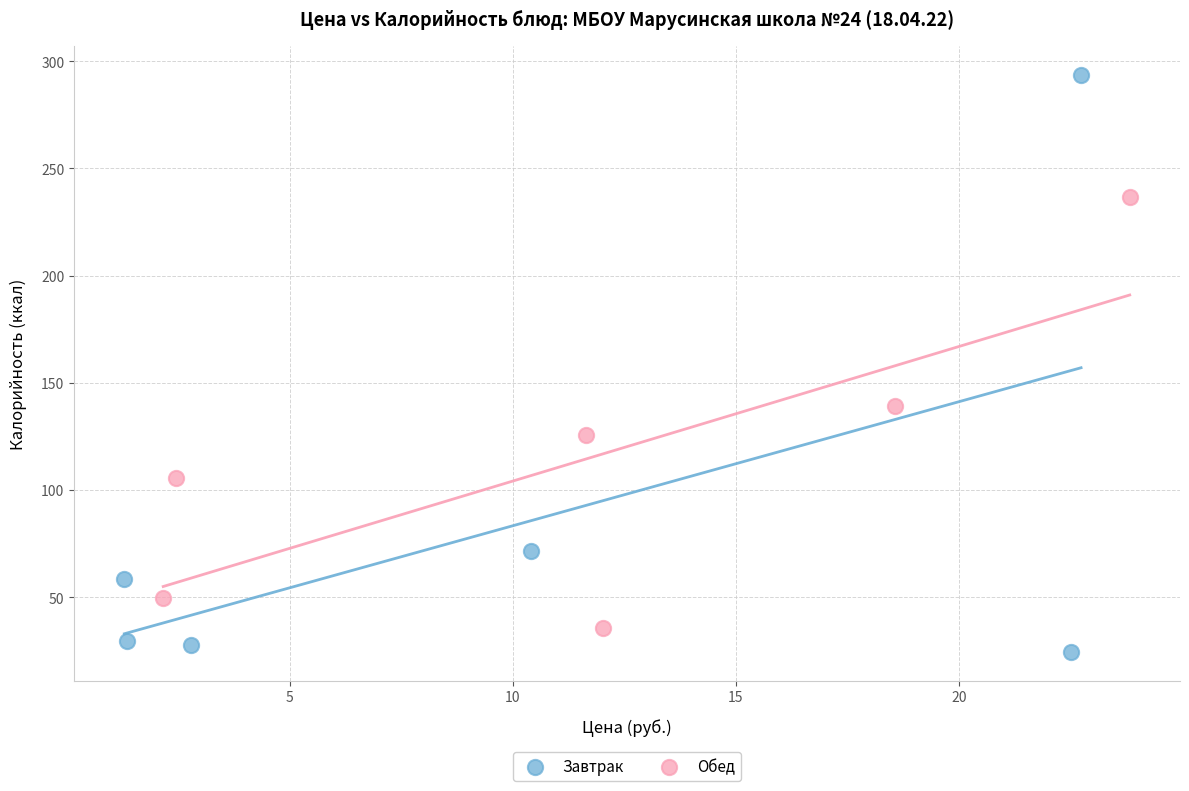

Which series has the widest spread of Y values?

Завтрак